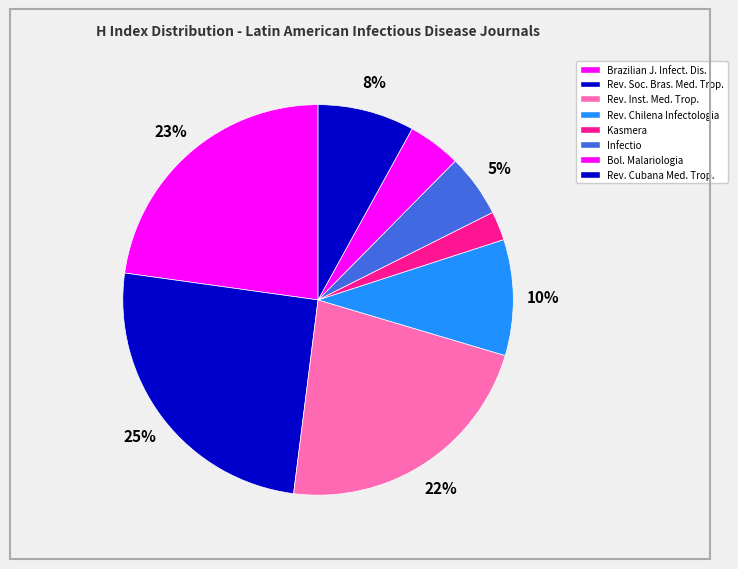

How many segments does this pie chart have?

8